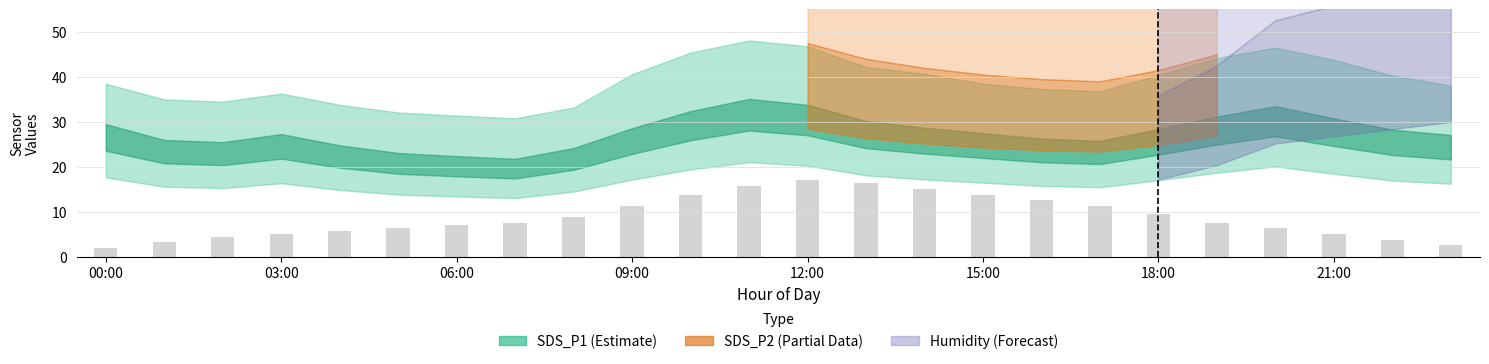

What is the difference between the second highest and minimum values?

14.4